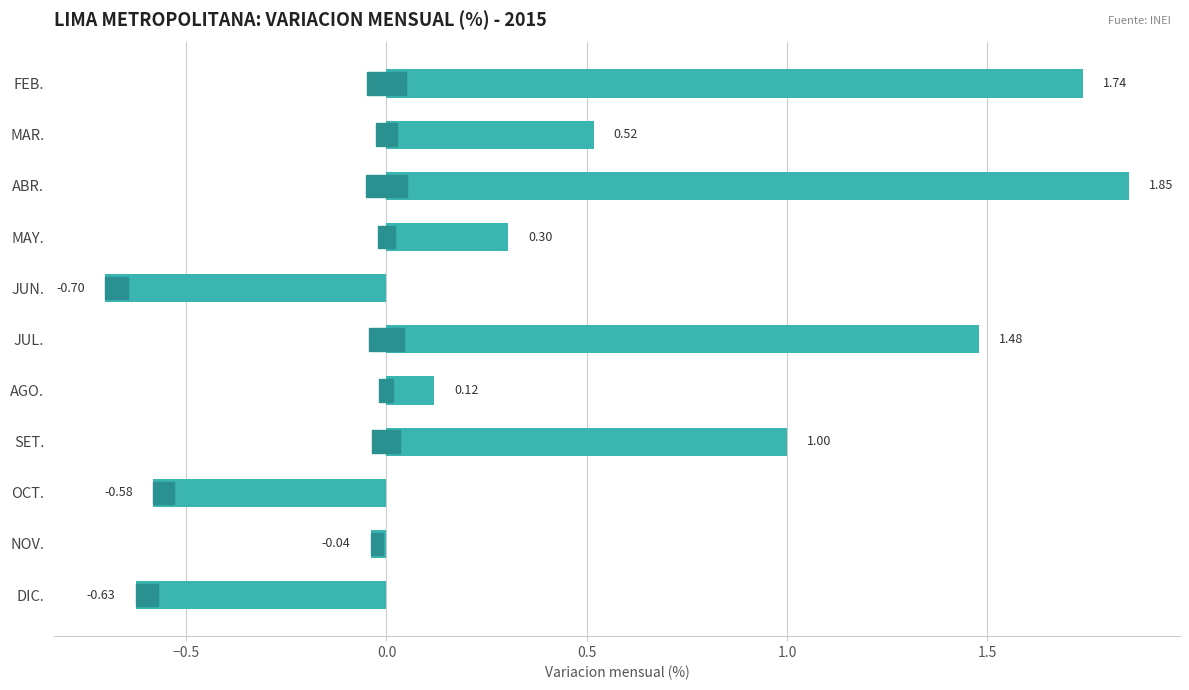

What is the sum of all values?

5.1